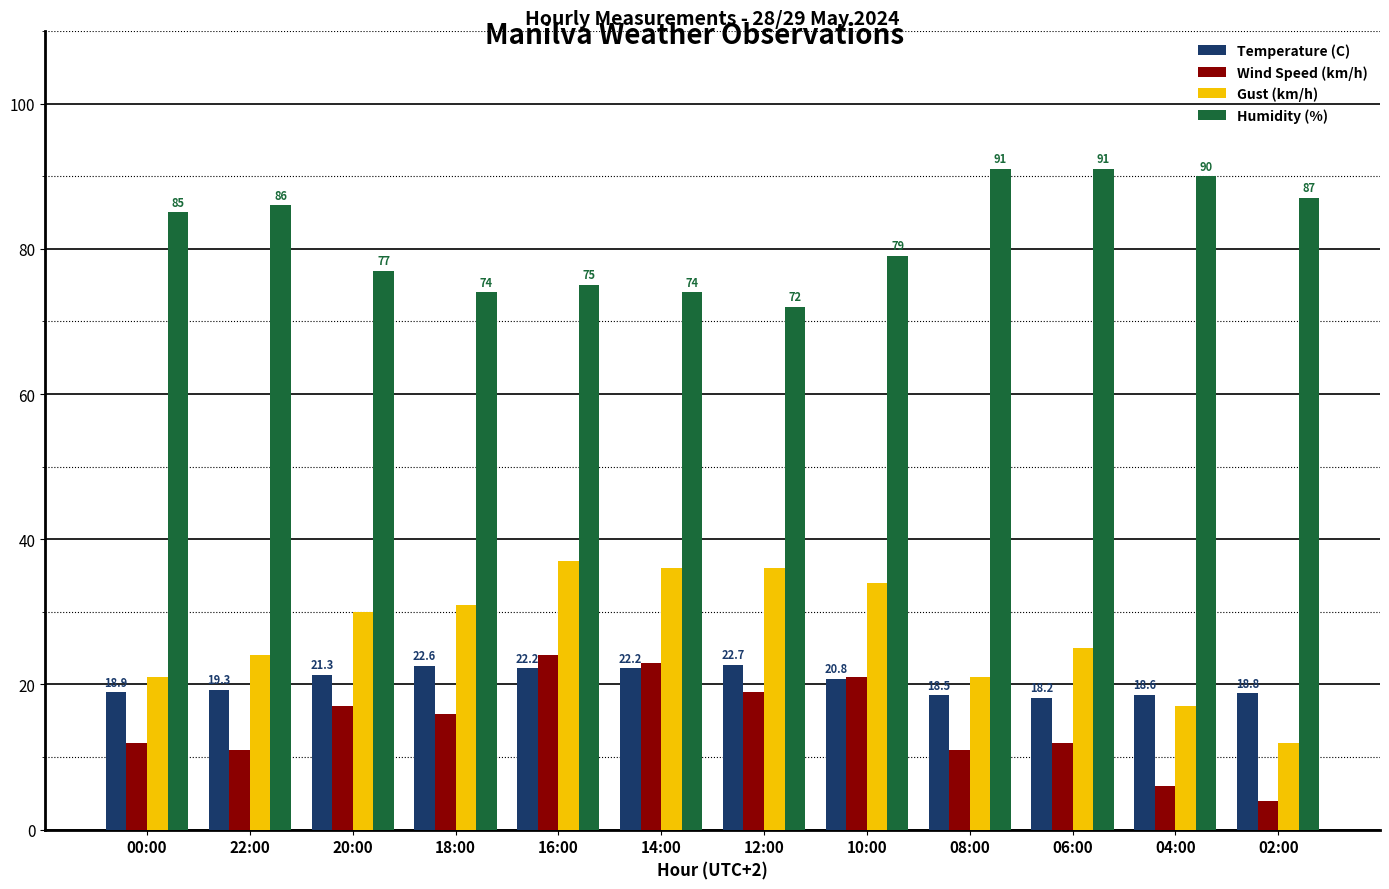

Does the chart contain stacked bars?

No